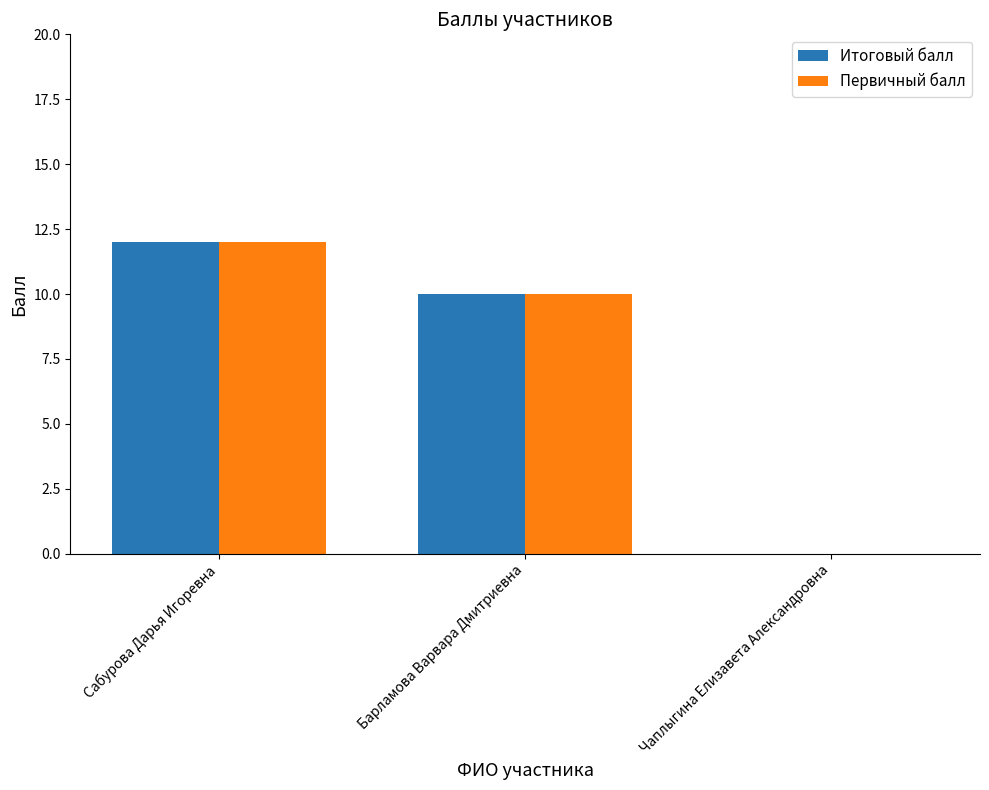

What are all the series names shown in the legend?

Итоговый балл, Первичный балл